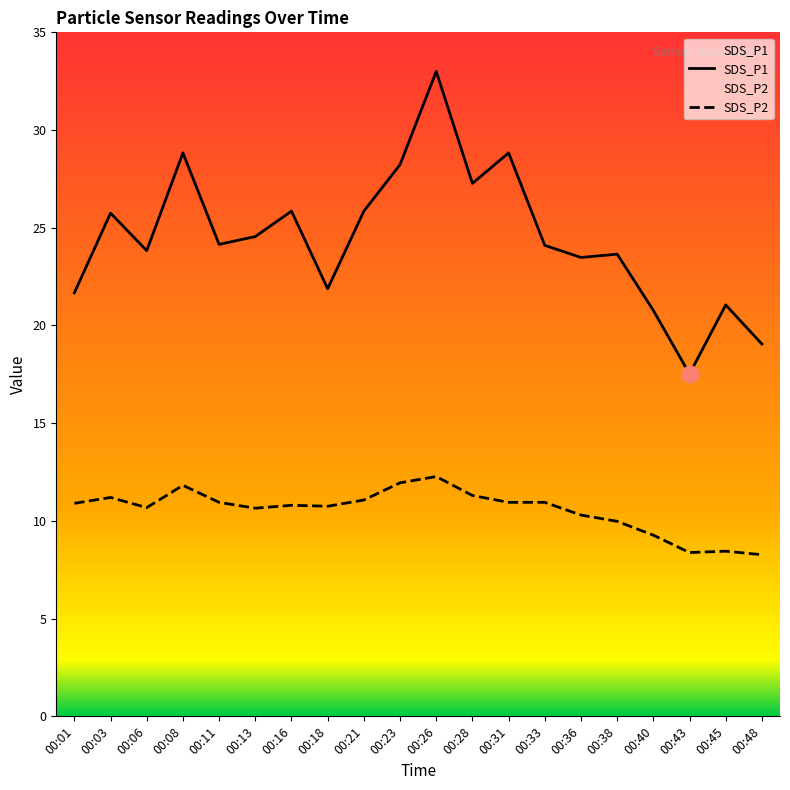

Is the value of SDS_P1 at 00:11 greater than the value of SDS_P2 at 00:13?

Yes